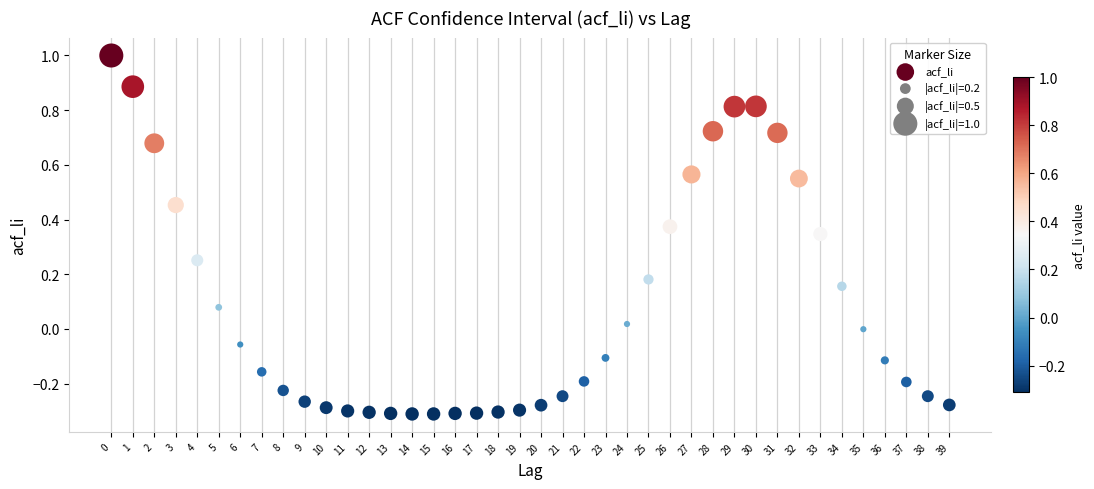

What is the range of Y values (max minus min)?

1.3